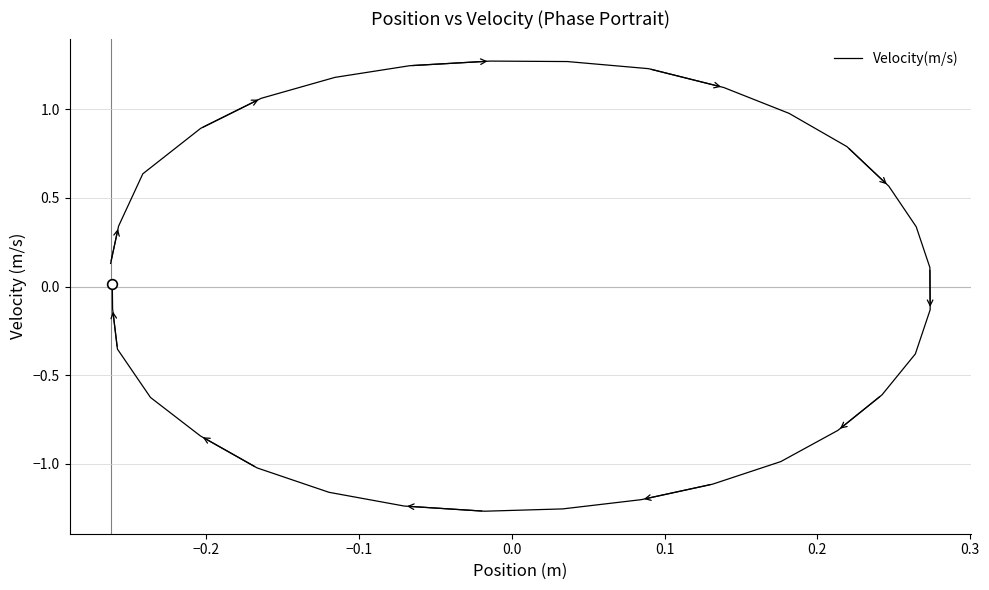

How many points are lower than both their immediate neighbors (excluding endpoints)?

1